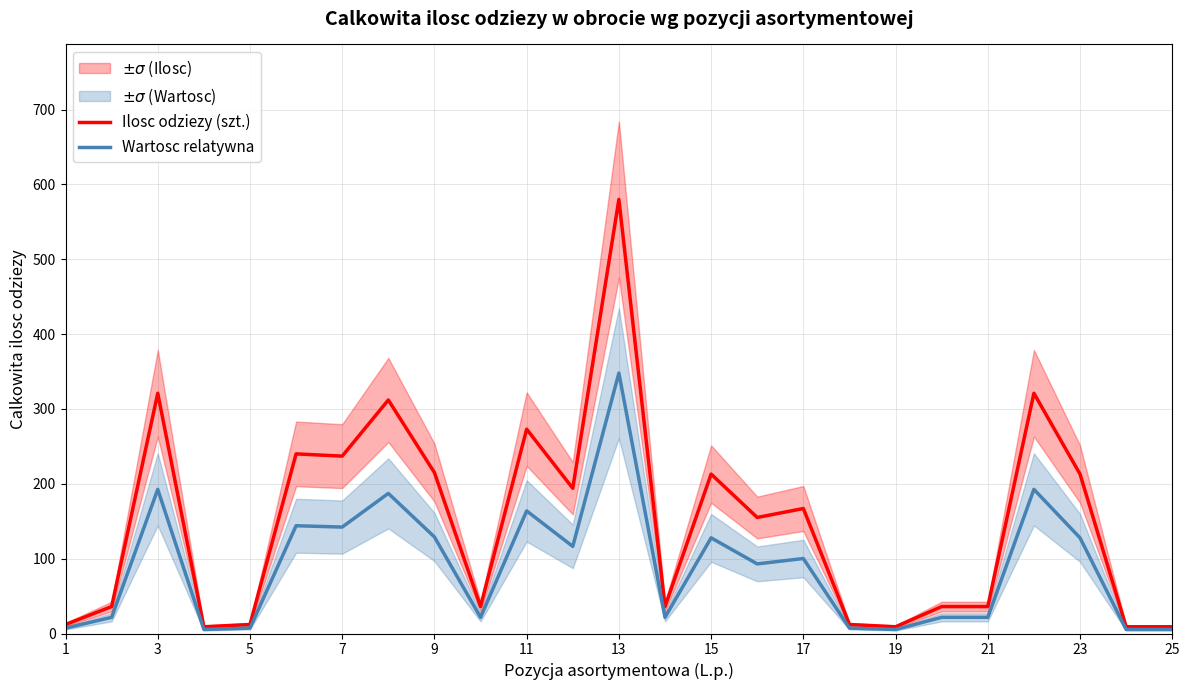

What is the sum of the Wartosc relatywna values at 21 and 9?

150.6